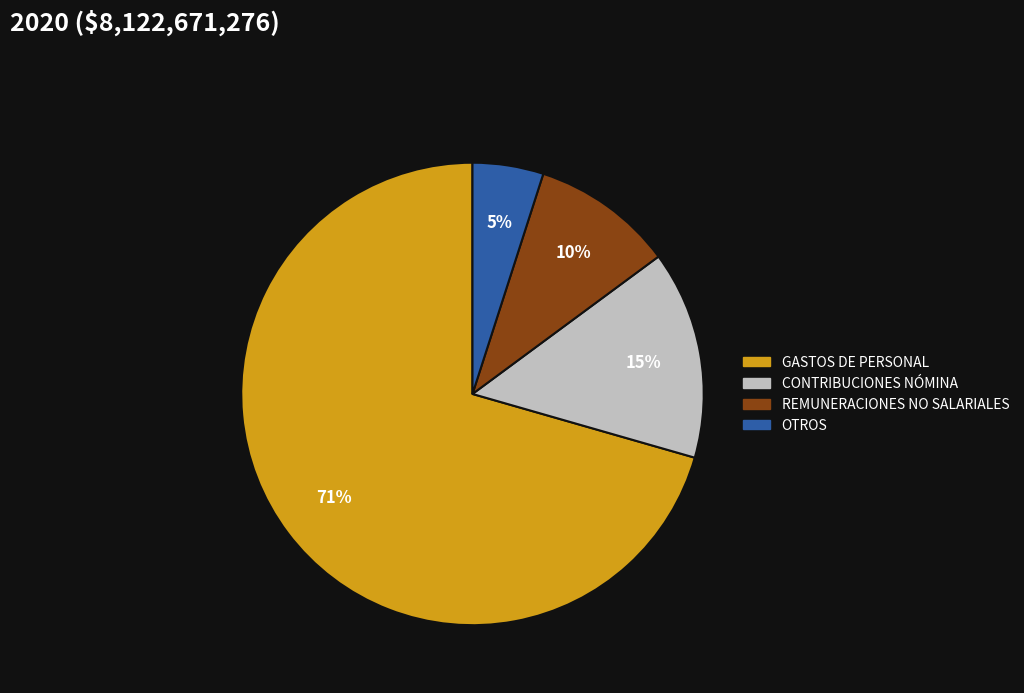

To the nearest percent, what is the average slice percentage?

25%